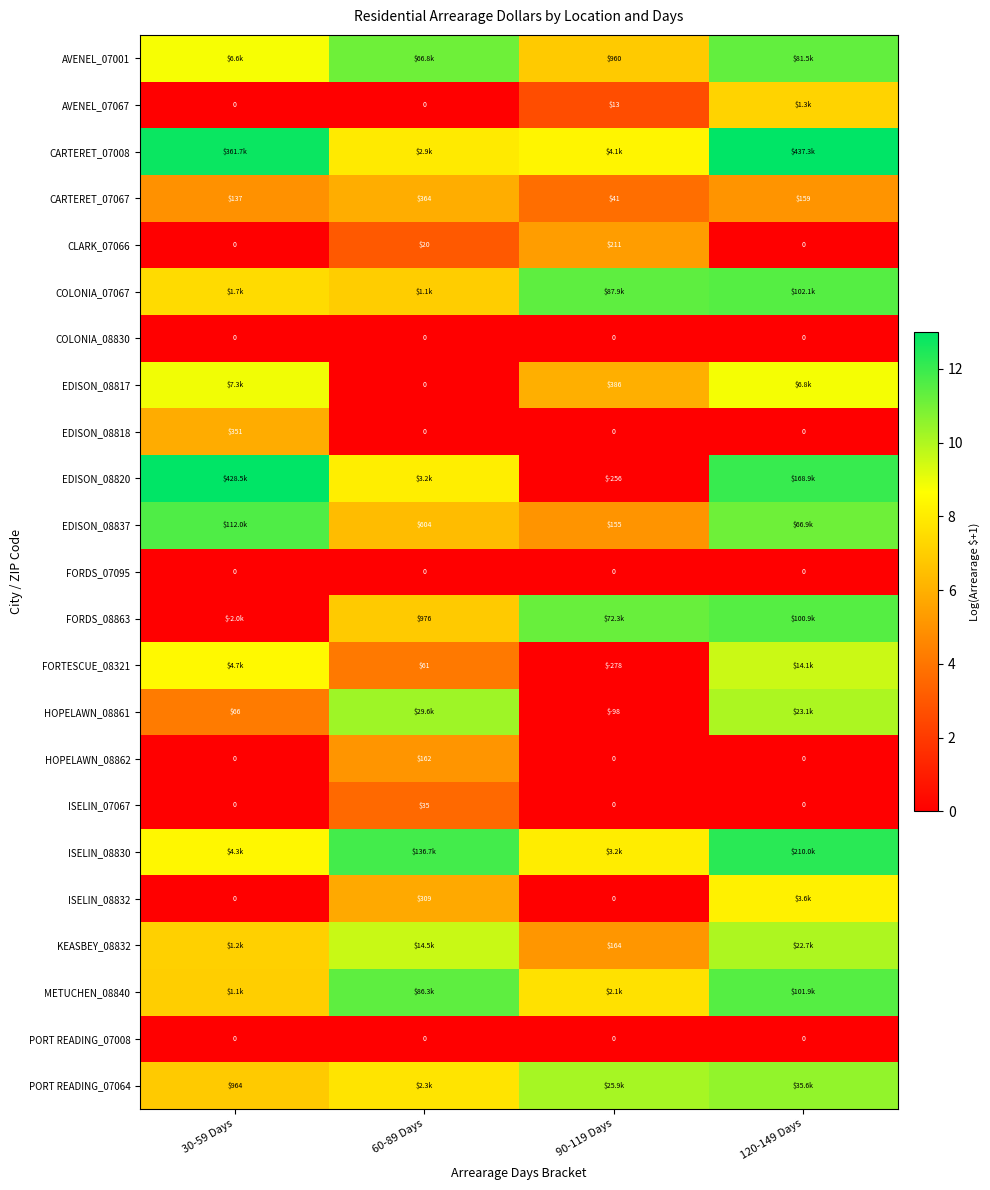

List the series in order of their peak value, highest first.

CARTERET_07008, EDISON_08820, ISELIN_08830, EDISON_08837, COLONIA_07067, METUCHEN_08840, FORDS_08863, AVENEL_07001, PORT READING_07064, HOPELAWN_08861, KEASBEY_08832, FORTESCUE_08321, EDISON_08817, ISELIN_08832, AVENEL_07067, CARTERET_07067, EDISON_08818, CLARK_07066, HOPELAWN_08862, ISELIN_07067, COLONIA_08830, FORDS_07095, PORT READING_07008